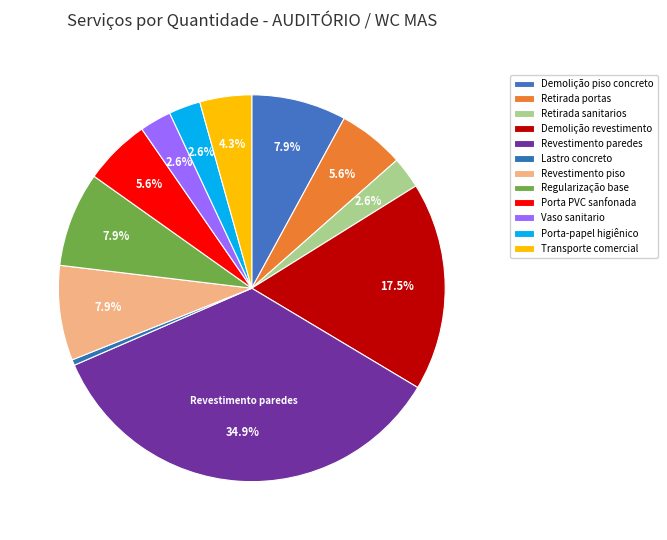

To the nearest percent, what percentage of the pie is Demolição revestimento?

17%